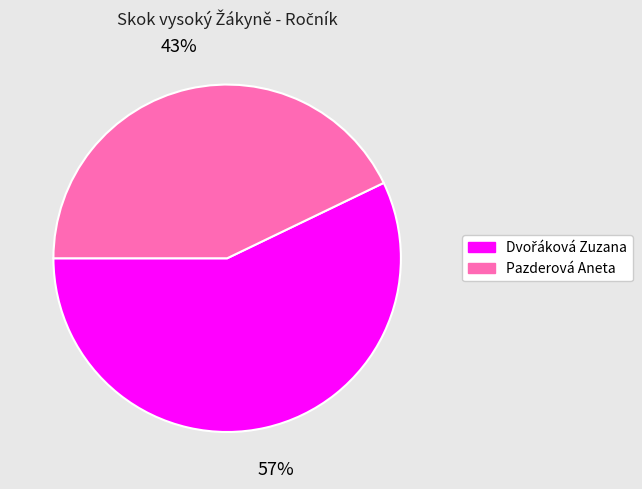

What is the smallest slice in the pie chart?

Pazderová Aneta